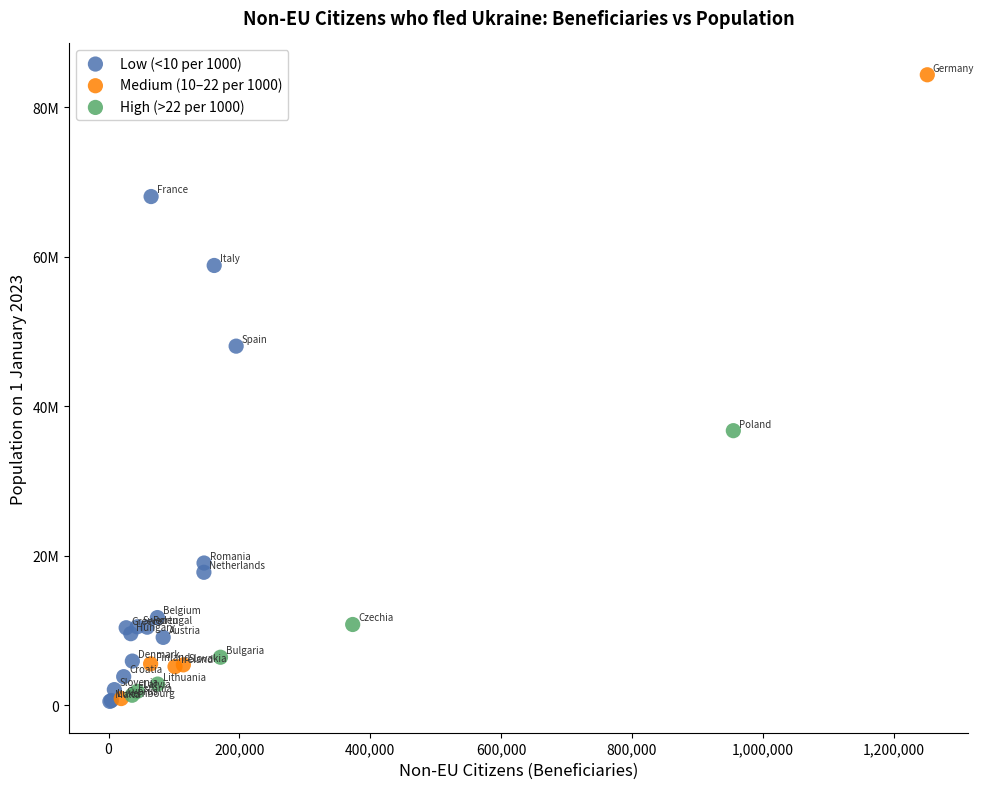

Which series contains the highest Y value?

Medium (10–22 per 1000)